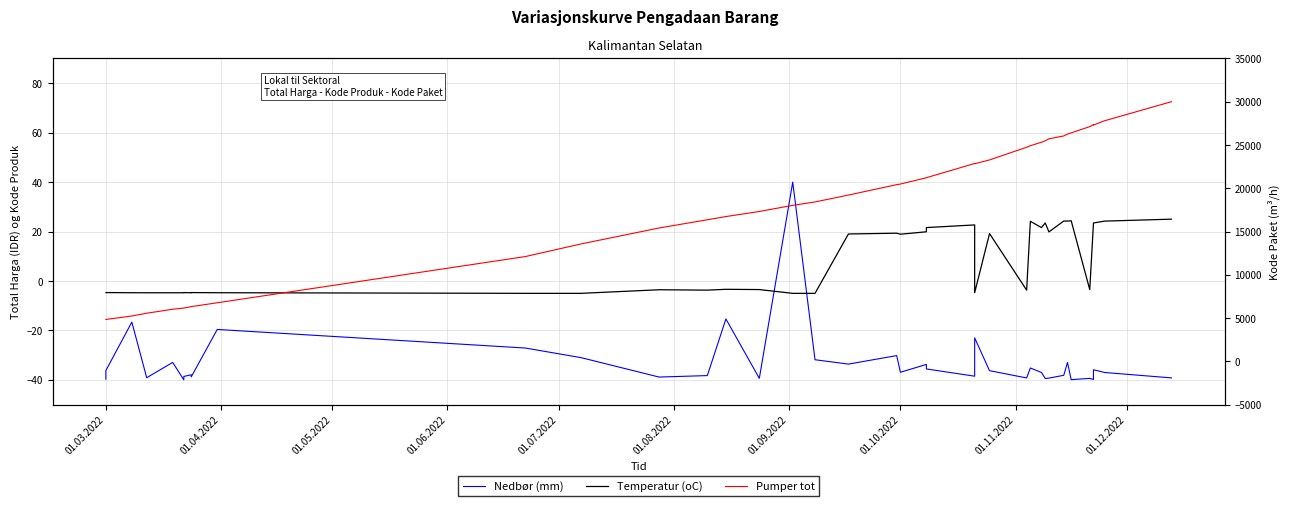

True or false: Temperatur (oC) and Nedbør (mm) cross at least once.

True